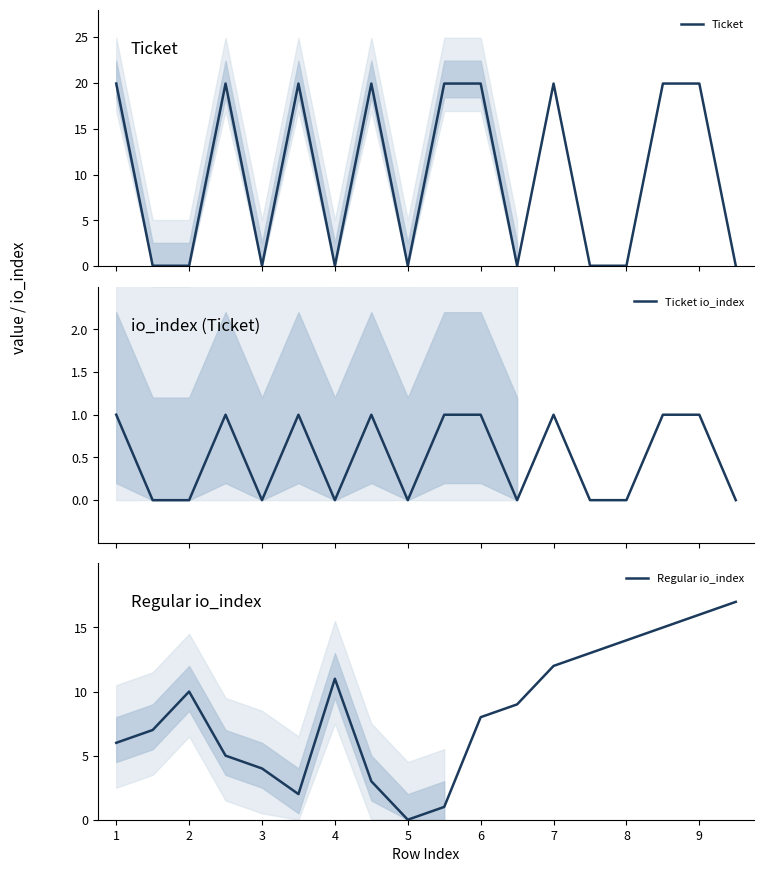

How many positive values does the Regular io_index series have?

17